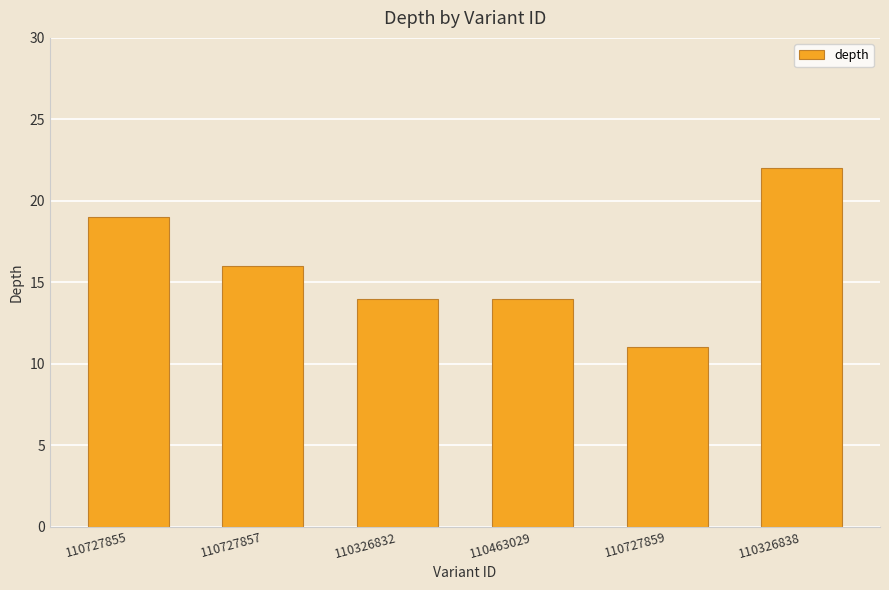

What is the sum of all values?

96